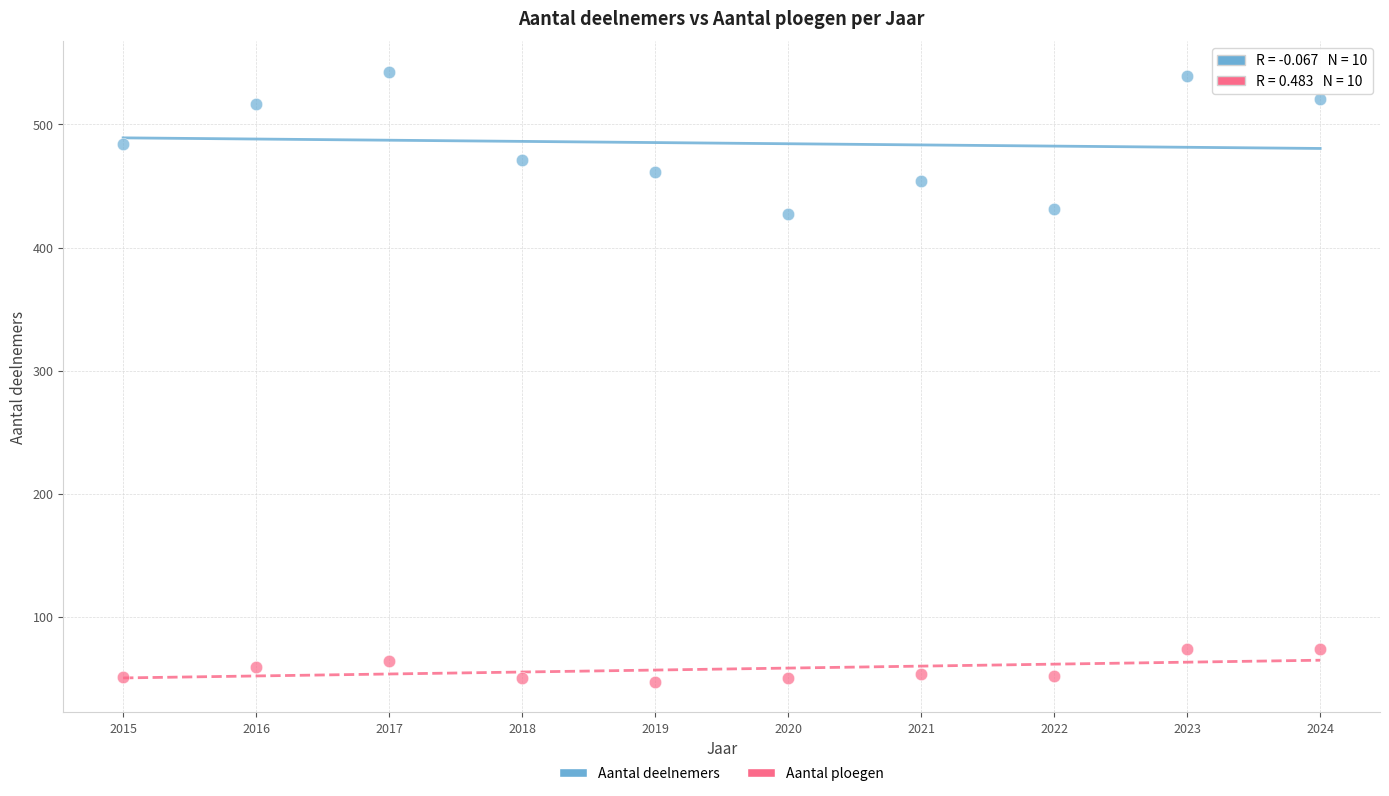

Which series has the widest spread of Y values?

Aantal deelnemers